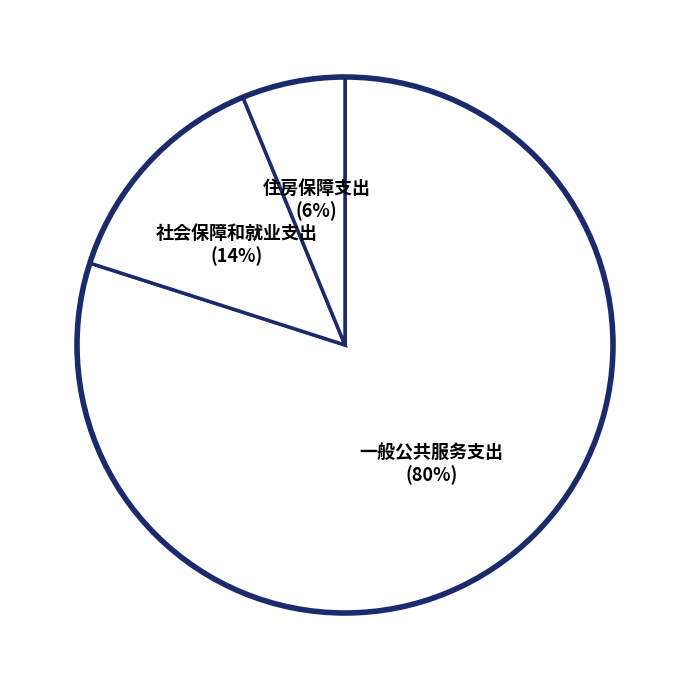

To the nearest percent, what percentage of the pie is 一般公共服务支出?

80%